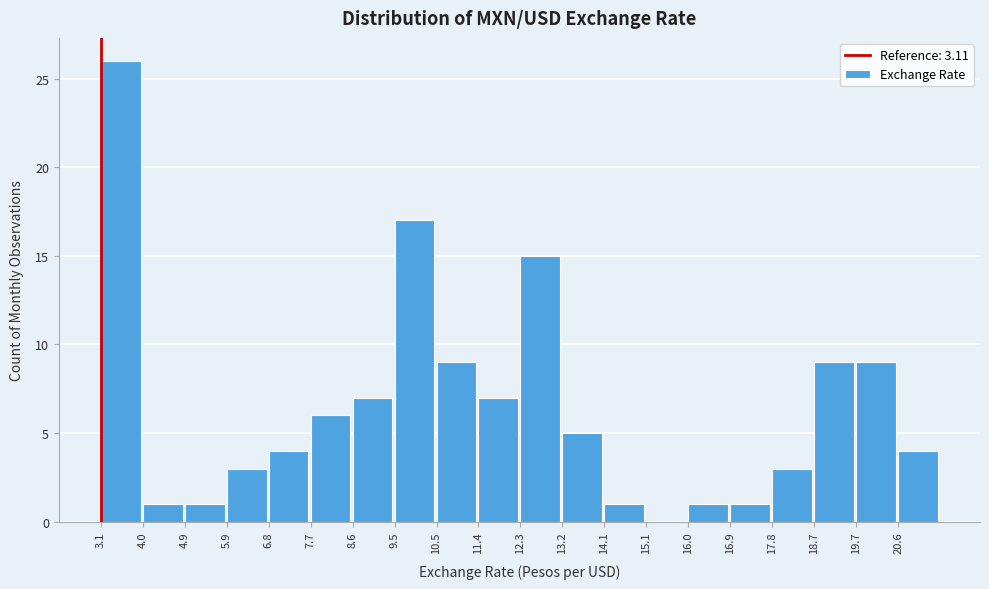

Which range on the x-axis has the tallest bar?

3.1 to 4.0